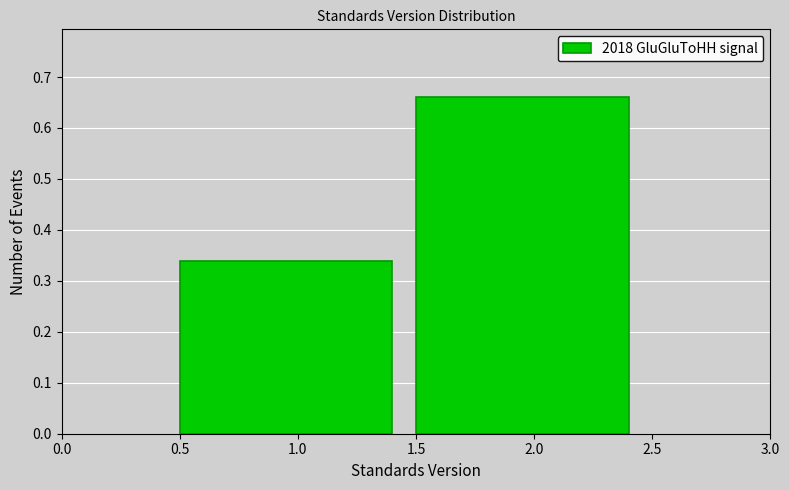

How tall is the bar that spans 1.5 to 2.5 on the x-axis? The values are not printed on the chart, so give them approximately, as read against the axis.

0.66